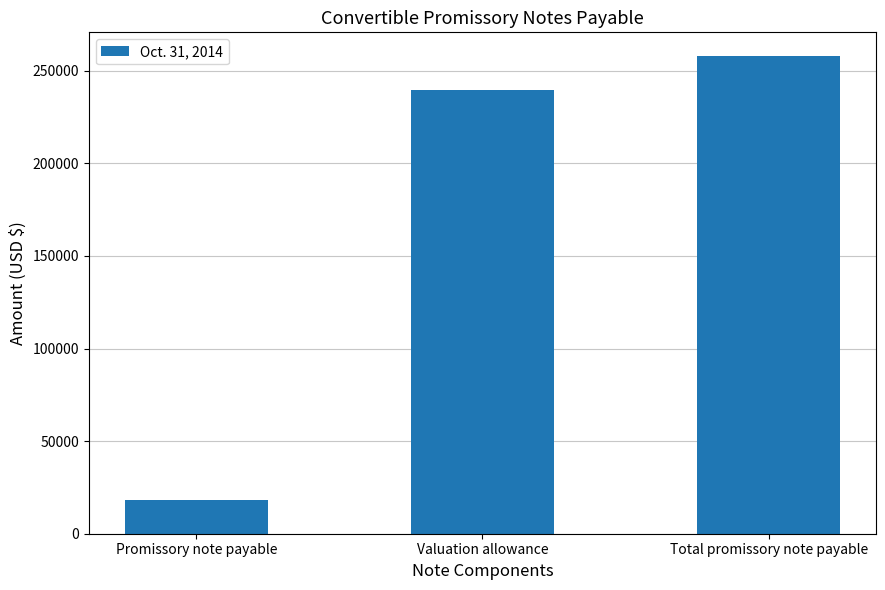

The chart shows a value of 257908 at Total promissory note payable. True or false?

True